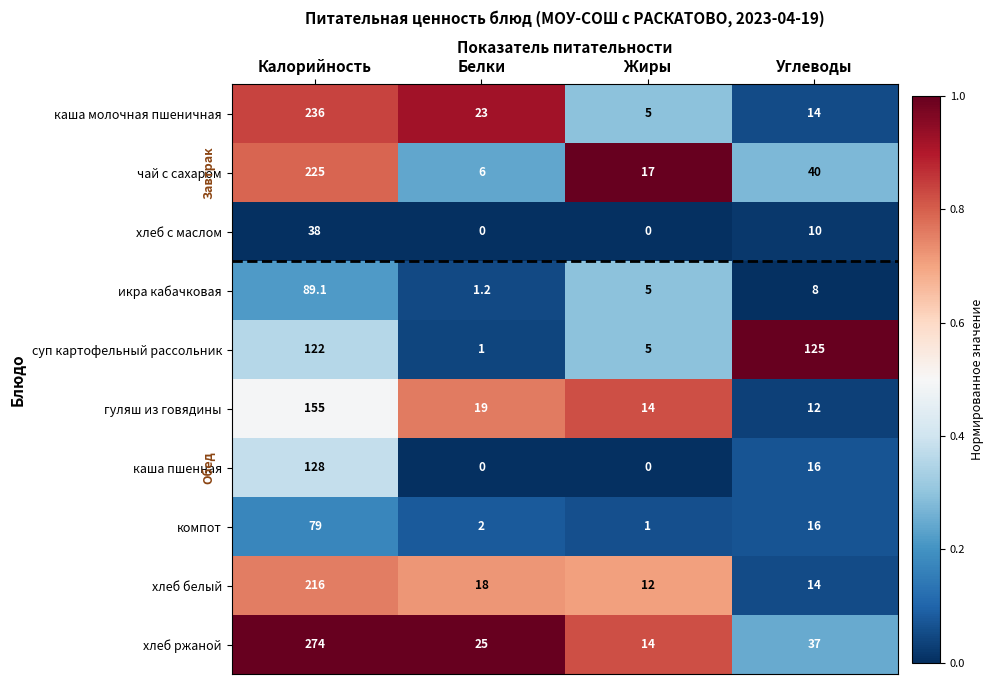

What is the difference between the highest and lowest values at Углеводы?

117.0